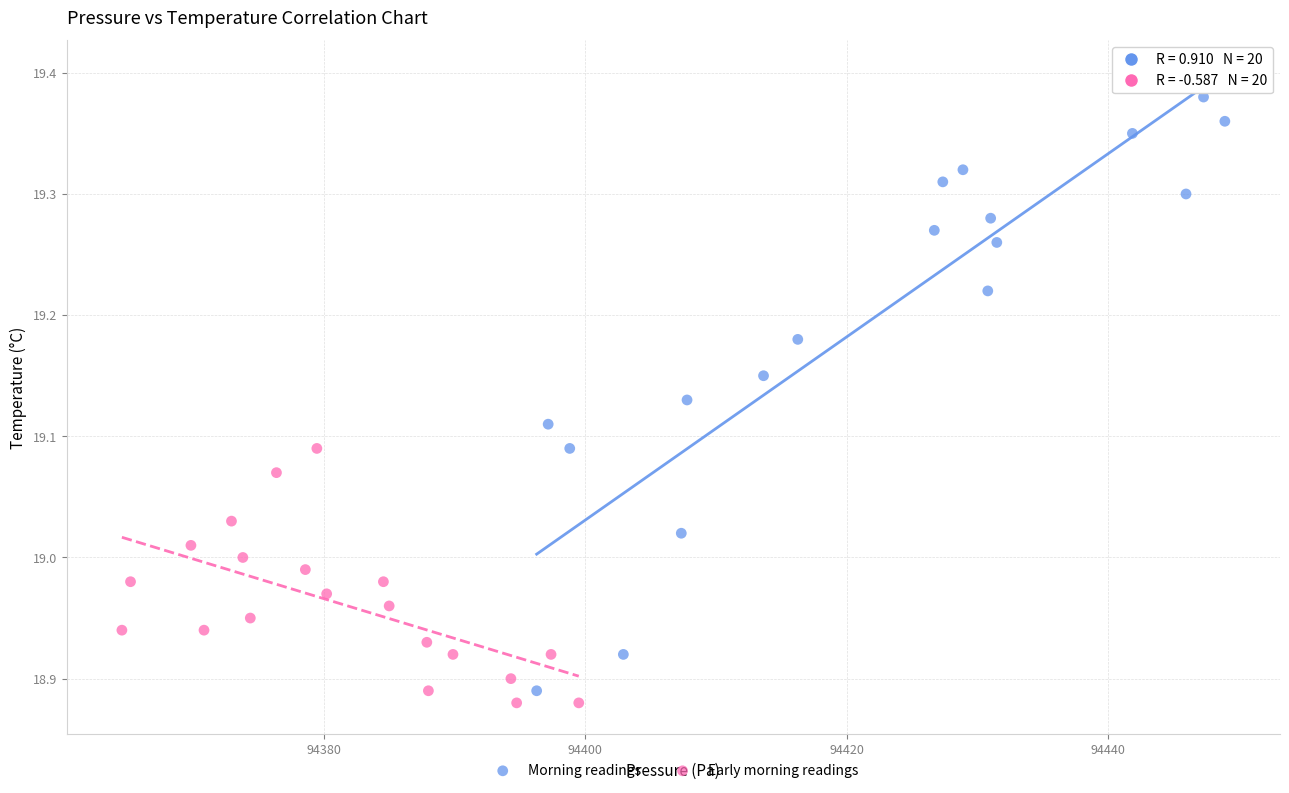

Which series reaches the maximum Y coordinate?

Morning readings